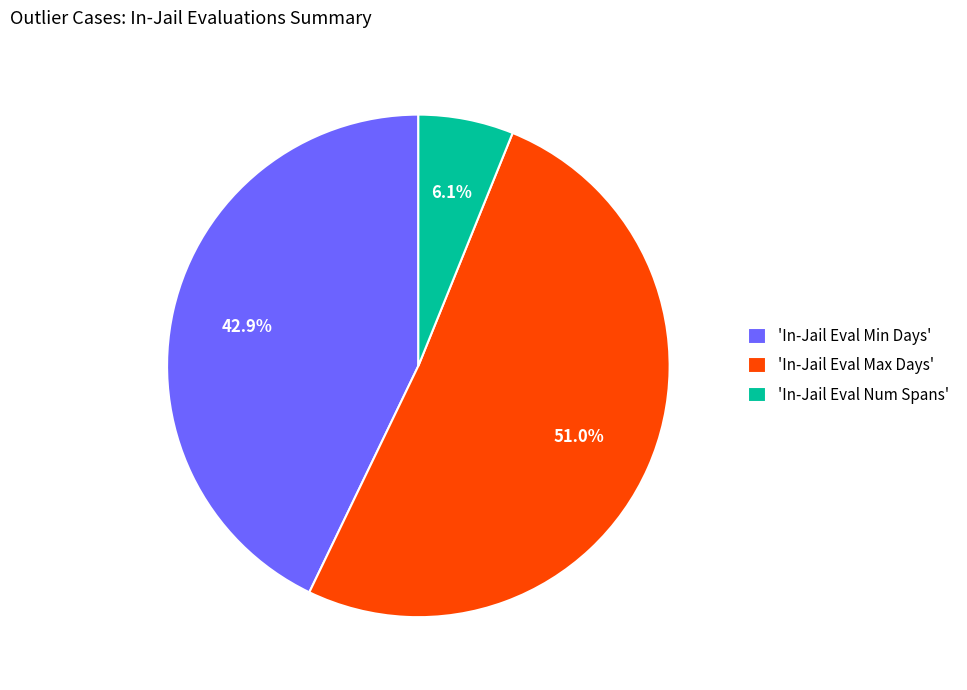

Approximately how many times larger is the value at 'In-Jail Eval Min Days' compared to 'In-Jail Eval Max Days'?

0.8